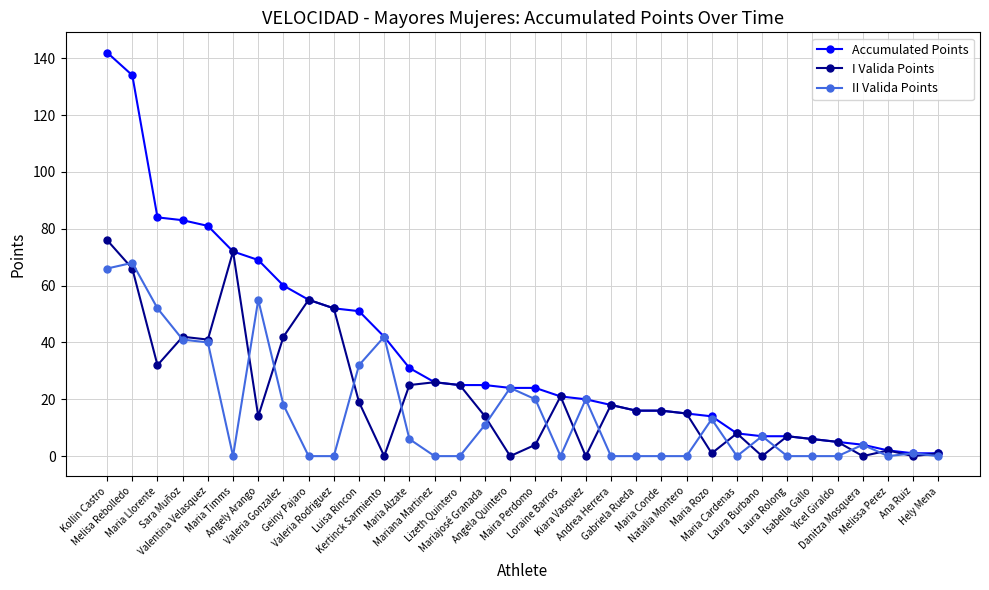

What is the value of the Accumulated Points point at the 6th from the left?

72